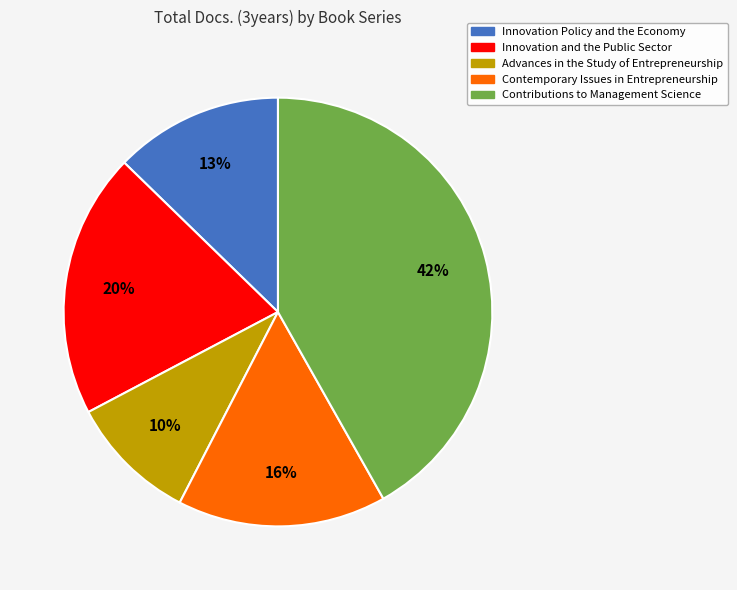

Is the sum of Advances in the Study of Entrepreneurship and Innovation Policy and the Economy greater than half?

No